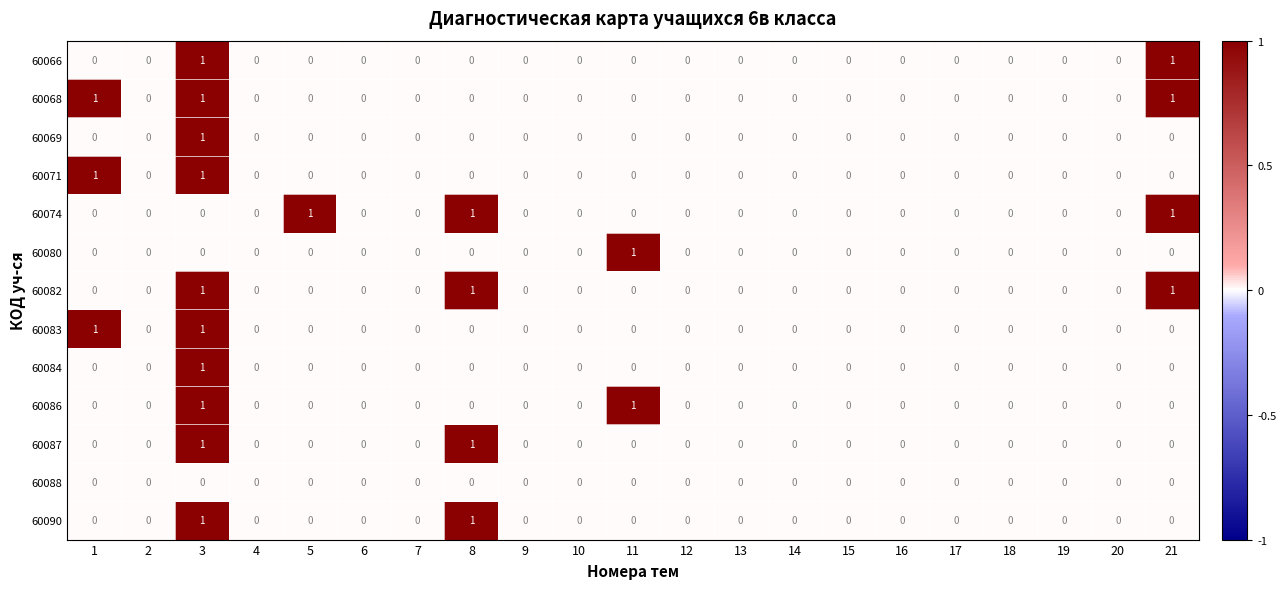

How many 60068 values are between 0 and 1?

21